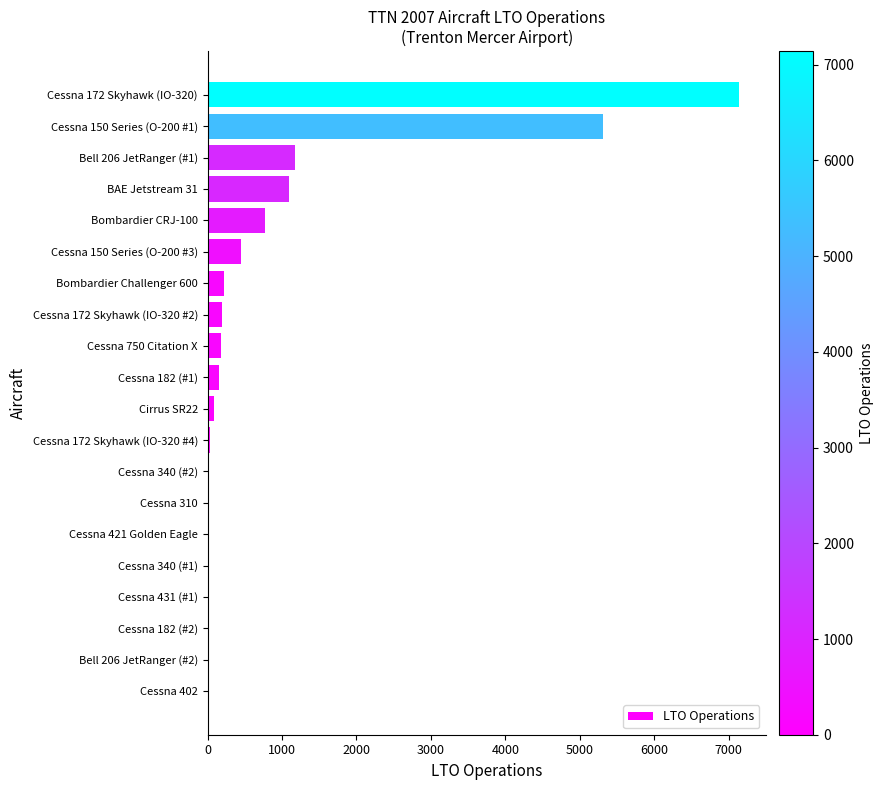

How many data points does each series have?

20